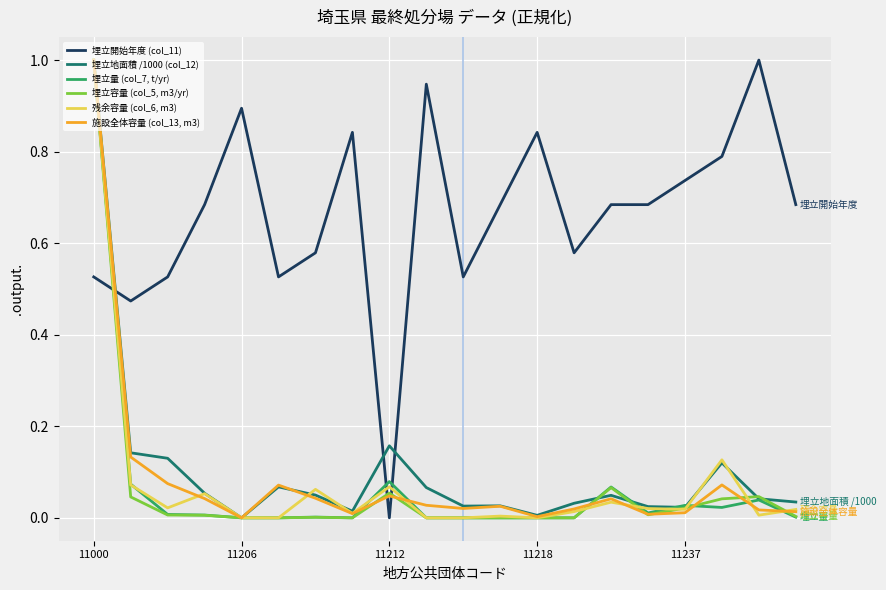

Which series has the largest total across all categories?

埋立開始年度 (col_11)